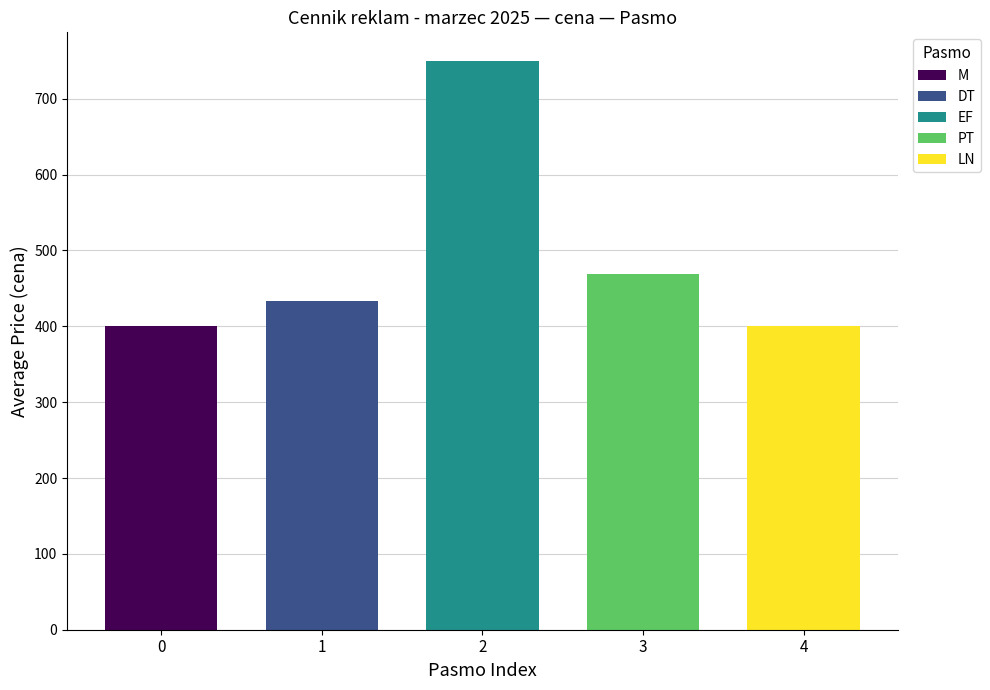

What is the value of the 3rd bar from the left?

750